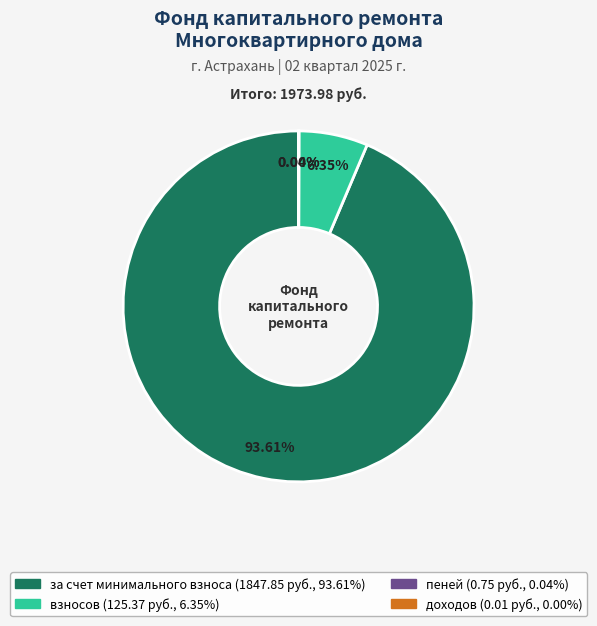

What is the largest slice in the pie chart?

за счет минимального взноса